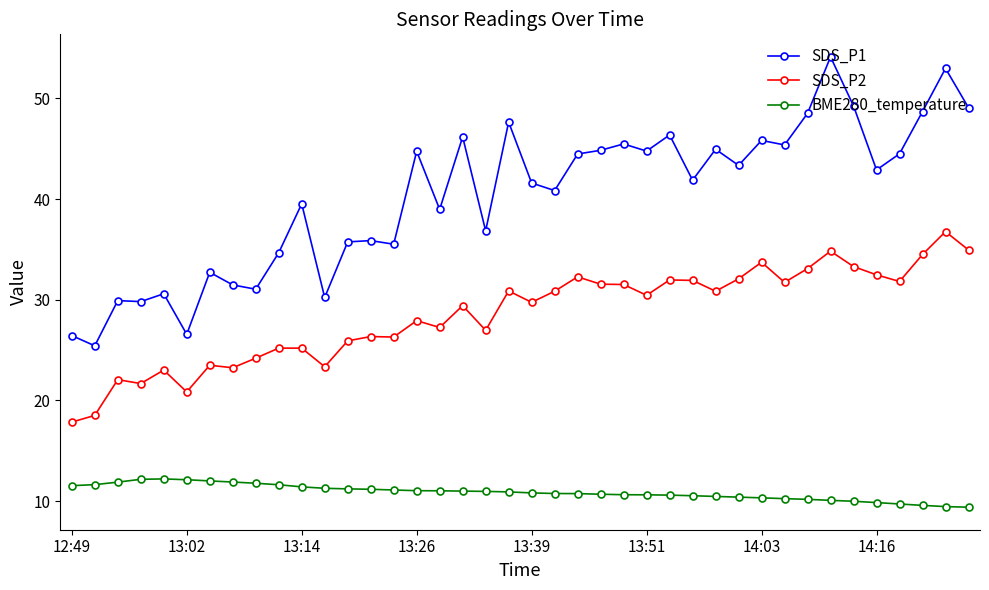

Which series has the largest total across all categories?

SDS_P1